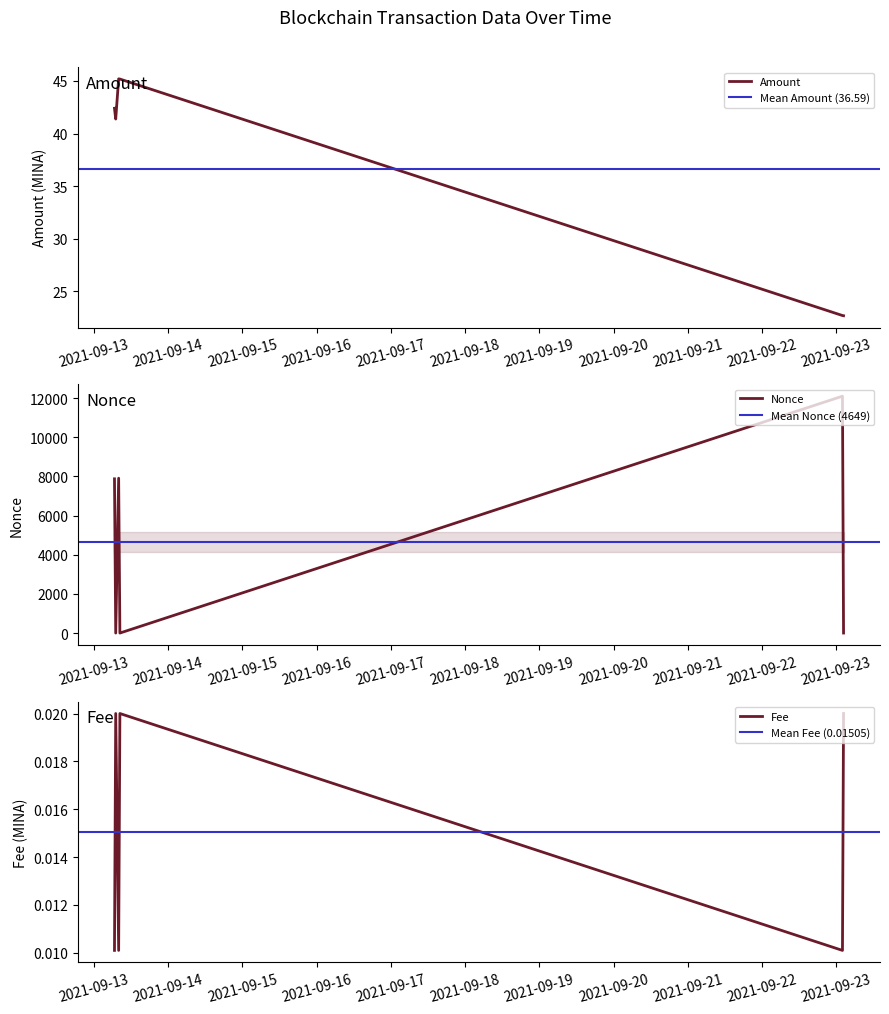

At which label does Amount reach its peak?

2021-09-13 07:57:00